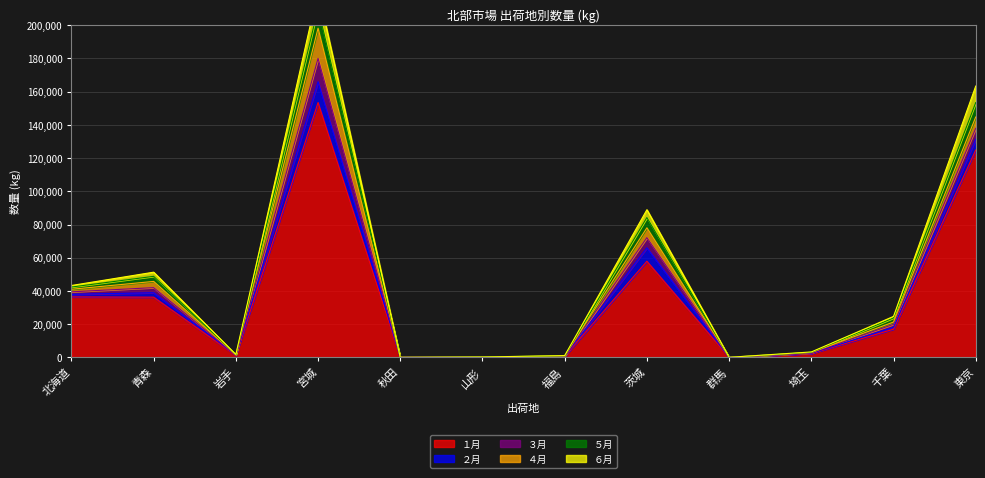

Is it true that １月 equals 124846 at 東京?

True